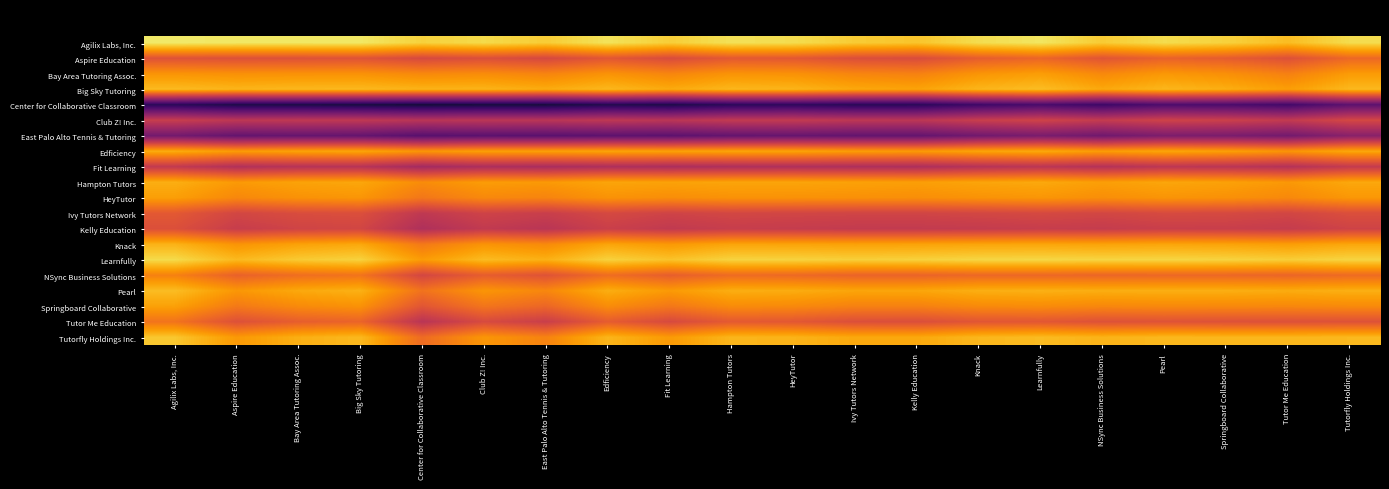

Reading right to left, extract all data points from this chart.

Agilix Labs, Inc.: Tutorfly Holdings Inc.=2020.6	Tutor Me Education=2017.4	Springboard Collaborative=2019.5	Pearl=2020.6	NSync Business Solutions=2018.8	Learnfully=2021.6	Knack=2020.6	Kelly Education=2018.2	Ivy Tutors Network=2018.9	HeyTutor=2020.7	Hampton Tutors=2021.1	Fit Learning=2019.1	Edficiency=2021.3	East Palo Alto Tennis & Tutoring=2018.9	Club Z! Inc.=2020.4	Center for Collaborative Classroom=2019.5	Big Sky Tutoring=2021.8	Bay Area Tutoring Assoc.=2021.7	Aspire Education=2021.7	Agilix Labs, Inc.=2022.0
Aspire Education: Tutorfly Holdings Inc.=2008.2	Tutor Me Education=2005.0	Springboard Collaborative=2006.7	Pearl=2007.5	NSync Business Solutions=2005.6	Learnfully=2007.9	Knack=2006.8	Kelly Education=2004.3	Ivy Tutors Network=2004.7	HeyTutor=2006.1	Hampton Tutors=2006.2	Fit Learning=2004.3	Edficiency=2005.9	East Palo Alto Tennis & Tutoring=2003.7	Club Z! Inc.=2004.7	Center for Collaborative Classroom=2003.9	Big Sky Tutoring=2005.4	Bay Area Tutoring Assoc.=2005.1	Aspire Education=2005.0	Agilix Labs, Inc.=2005.3
Bay Area Tutoring Assoc.: Tutorfly Holdings Inc.=2014.0	Tutor Me Education=2011.1	Springboard Collaborative=2012.8	Pearl=2013.6	NSync Business Solutions=2012.0	Learnfully=2014.3	Knack=2013.3	Kelly Education=2011.2	Ivy Tutors Network=2011.6	HeyTutor=2013.0	Hampton Tutors=2013.2	Fit Learning=2011.7	Edficiency=2013.2	East Palo Alto Tennis & Tutoring=2011.5	Club Z! Inc.=2012.4	Center for Collaborative Classroom=2012.0	Big Sky Tutoring=2013.1	Bay Area Tutoring Assoc.=2013.0	Aspire Education=2012.9	Agilix Labs, Inc.=2013.3
Big Sky Tutoring: Tutorfly Holdings Inc.=2017.0	Tutor Me Education=2014.3	Springboard Collaborative=2016.0	Pearl=2016.8	NSync Business Solutions=2015.4	Learnfully=2017.5	Knack=2016.7	Kelly Education=2014.8	Ivy Tutors Network=2015.3	HeyTutor=2016.6	Hampton Tutors=2016.8	Fit Learning=2015.6	Edficiency=2016.9	East Palo Alto Tennis & Tutoring=2015.7	Club Z! Inc.=2016.5	Center for Collaborative Classroom=2016.4	Big Sky Tutoring=2017.0	Bay Area Tutoring Assoc.=2016.9	Aspire Education=2016.6	Agilix Labs, Inc.=2017.2
Center for Collaborative Classroom: Tutorfly Holdings Inc.=1988.3	Tutor Me Education=1985.2	Springboard Collaborative=1986.2	Pearl=1986.5	NSync Business Solutions=1984.6	Learnfully=1986.0	Knack=1984.7	Kelly Education=1982.5	Ivy Tutors Network=1982.4	HeyTutor=1983.0	Hampton Tutors=1982.6	Fit Learning=1981.1	Edficiency=1981.6	East Palo Alto Tennis & Tutoring=1980.2	Club Z! Inc.=1980.3	Center for Collaborative Classroom=1980.0	Big Sky Tutoring=1980.6	Bay Area Tutoring Assoc.=1981.0	Aspire Education=1981.1	Agilix Labs, Inc.=1982.5
Club Z! Inc.: Tutorfly Holdings Inc.=2003.6	Tutor Me Education=2001.0	Springboard Collaborative=2002.2	Pearl=2002.6	NSync Business Solutions=2001.2	Learnfully=2002.7	Knack=2001.8	Kelly Education=2000.1	Ivy Tutors Network=2000.3	HeyTutor=2001.0	Hampton Tutors=2000.9	Fit Learning=1999.9	Edficiency=2000.5	East Palo Alto Tennis & Tutoring=1999.8	Club Z! Inc.=2000.0	Center for Collaborative Classroom=1999.7	Big Sky Tutoring=2000.5	Bay Area Tutoring Assoc.=2000.6	Aspire Education=2000.3	Agilix Labs, Inc.=2001.7
East Palo Alto Tennis & Tutoring: Tutorfly Holdings Inc.=1993.7	Tutor Me Education=1991.1	Springboard Collaborative=1992.0	Pearl=1992.2	NSync Business Solutions=1990.7	Learnfully=1991.8	Knack=1990.8	Kelly Education=1989.2	Ivy Tutors Network=1989.1	HeyTutor=1989.5	Hampton Tutors=1989.2	Fit Learning=1988.3	Edficiency=1988.4	East Palo Alto Tennis & Tutoring=1988.0	Club Z! Inc.=1988.2	Center for Collaborative Classroom=1987.8	Big Sky Tutoring=1989.3	Bay Area Tutoring Assoc.=1989.5	Aspire Education=1989.3	Agilix Labs, Inc.=1991.1
Edficiency: Tutorfly Holdings Inc.=2015.4	Tutor Me Education=2013.3	Springboard Collaborative=2014.5	Pearl=2015.1	NSync Business Solutions=2014.2	Learnfully=2015.5	Knack=2015.0	Kelly Education=2014.0	Ivy Tutors Network=2014.3	HeyTutor=2014.9	Hampton Tutors=2015.0	Fit Learning=2014.7	Edficiency=2015.0	East Palo Alto Tennis & Tutoring=2014.6	Club Z! Inc.=2014.5	Center for Collaborative Classroom=2013.4	Big Sky Tutoring=2015.1	Bay Area Tutoring Assoc.=2014.8	Aspire Education=2014.1	Agilix Labs, Inc.=2015.7
Fit Learning: Tutorfly Holdings Inc.=2001.1	Tutor Me Education=1999.0	Springboard Collaborative=1999.9	Pearl=2000.2	NSync Business Solutions=1999.0	Learnfully=2000.0	Knack=1999.3	Kelly Education=1998.2	Ivy Tutors Network=1998.2	HeyTutor=1998.5	Hampton Tutors=1998.3	Fit Learning=1998.0	Edficiency=1998.3	East Palo Alto Tennis & Tutoring=1997.7	Club Z! Inc.=1998.1	Center for Collaborative Classroom=1996.9	Big Sky Tutoring=1999.4	Bay Area Tutoring Assoc.=1999.4	Aspire Education=1998.7	Agilix Labs, Inc.=2000.9
Hampton Tutors: Tutorfly Holdings Inc.=2015.3	Tutor Me Education=2013.6	Springboard Collaborative=2014.6	Pearl=2015.1	NSync Business Solutions=2014.4	Learnfully=2015.4	Knack=2015.0	Kelly Education=2014.4	Ivy Tutors Network=2014.6	HeyTutor=2015.0	Hampton Tutors=2015.0	Fit Learning=2014.7	Edficiency=2015.0	East Palo Alto Tennis & Tutoring=2013.8	Club Z! Inc.=2014.1	Center for Collaborative Classroom=2012.4	Big Sky Tutoring=2015.2	Bay Area Tutoring Assoc.=2014.8	Aspire Education=2013.8	Agilix Labs, Inc.=2015.9
HeyTutor: Tutorfly Holdings Inc.=2013.5	Tutor Me Education=2012.0	Springboard Collaborative=2012.9	Pearl=2013.3	NSync Business Solutions=2012.6	Learnfully=2013.4	Knack=2013.1	Kelly Education=2012.6	Ivy Tutors Network=2012.9	HeyTutor=2013.0	Hampton Tutors=2013.0	Fit Learning=2012.5	Edficiency=2013.1	East Palo Alto Tennis & Tutoring=2011.5	Club Z! Inc.=2012.0	Center for Collaborative Classroom=2010.0	Big Sky Tutoring=2013.4	Bay Area Tutoring Assoc.=2013.0	Aspire Education=2011.9	Agilix Labs, Inc.=2014.3
Ivy Tutors Network: Tutorfly Holdings Inc.=2004.7	Tutor Me Education=2003.2	Springboard Collaborative=2003.8	Pearl=2004.0	NSync Business Solutions=2003.3	Learnfully=2003.8	Knack=2003.4	Kelly Education=2003.0	Ivy Tutors Network=2003.0	HeyTutor=2003.1	Hampton Tutors=2003.4	Fit Learning=2002.8	Edficiency=2003.7	East Palo Alto Tennis & Tutoring=2001.9	Club Z! Inc.=2002.7	Center for Collaborative Classroom=2000.6	Big Sky Tutoring=2004.7	Bay Area Tutoring Assoc.=2004.3	Aspire Education=2003.3	Agilix Labs, Inc.=2006.1
Kelly Education: Tutorfly Holdings Inc.=2002.7	Tutor Me Education=2001.4	Springboard Collaborative=2001.8	Pearl=2001.9	NSync Business Solutions=2001.3	Learnfully=2001.6	Knack=2001.2	Kelly Education=2001.0	Ivy Tutors Network=2001.0	HeyTutor=2001.4	Hampton Tutors=2001.6	Fit Learning=2000.8	Edficiency=2002.1	East Palo Alto Tennis & Tutoring=1999.8	Club Z! Inc.=2000.9	Center for Collaborative Classroom=1998.5	Big Sky Tutoring=2003.2	Bay Area Tutoring Assoc.=2002.8	Aspire Education=2001.7	Agilix Labs, Inc.=2004.8
Knack: Tutorfly Holdings Inc.=2015.2	Tutor Me Education=2014.2	Springboard Collaborative=2014.8	Pearl=2015.0	NSync Business Solutions=2014.8	Learnfully=2015.1	Knack=2015.0	Kelly Education=2014.8	Ivy Tutors Network=2014.6	HeyTutor=2014.9	Hampton Tutors=2015.0	Fit Learning=2013.7	Edficiency=2015.0	East Palo Alto Tennis & Tutoring=2012.2	Club Z! Inc.=2013.2	Center for Collaborative Classroom=2010.3	Big Sky Tutoring=2015.3	Bay Area Tutoring Assoc.=2014.7	Aspire Education=2013.2	Agilix Labs, Inc.=2016.4
Learnfully: Tutorfly Holdings Inc.=2019.8	Tutor Me Education=2019.1	Springboard Collaborative=2019.6	Pearl=2019.9	NSync Business Solutions=2019.8	Learnfully=2020.0	Knack=2019.9	Kelly Education=2019.4	Ivy Tutors Network=2019.2	HeyTutor=2019.6	Hampton Tutors=2019.6	Fit Learning=2018.0	Edficiency=2019.5	East Palo Alto Tennis & Tutoring=2016.2	Club Z! Inc.=2017.3	Center for Collaborative Classroom=2014.0	Big Sky Tutoring=2019.5	Bay Area Tutoring Assoc.=2018.7	Aspire Education=2017.1	Agilix Labs, Inc.=2020.4
NSync Business Solutions: Tutorfly Holdings Inc.=2008.5	Tutor Me Education=2007.9	Springboard Collaborative=2008.1	Pearl=2008.1	NSync Business Solutions=2008.0	Learnfully=2008.2	Knack=2008.2	Kelly Education=2007.7	Ivy Tutors Network=2007.7	HeyTutor=2008.4	Hampton Tutors=2008.6	Fit Learning=2007.0	Edficiency=2008.8	East Palo Alto Tennis & Tutoring=2005.3	Club Z! Inc.=2006.8	Center for Collaborative Classroom=2003.4	Big Sky Tutoring=2009.6	Bay Area Tutoring Assoc.=2009.0	Aspire Education=2007.4	Agilix Labs, Inc.=2011.2
Pearl: Tutorfly Holdings Inc.=2016.0	Tutor Me Education=2015.7	Springboard Collaborative=2015.9	Pearl=2016.0	NSync Business Solutions=2015.9	Learnfully=2016.1	Knack=2016.0	Kelly Education=2015.1	Ivy Tutors Network=2015.0	HeyTutor=2015.7	Hampton Tutors=2015.9	Fit Learning=2013.8	Edficiency=2015.9	East Palo Alto Tennis & Tutoring=2011.8	Club Z! Inc.=2013.4	Center for Collaborative Classroom=2009.5	Big Sky Tutoring=2016.2	Bay Area Tutoring Assoc.=2015.4	Aspire Education=2013.5	Agilix Labs, Inc.=2017.4
Springboard Collaborative: Tutorfly Holdings Inc.=2012.1	Tutor Me Education=2011.9	Springboard Collaborative=2012.0	Pearl=2012.1	NSync Business Solutions=2011.9	Learnfully=2012.4	Knack=2012.2	Kelly Education=2011.2	Ivy Tutors Network=2011.2	HeyTutor=2012.1	Hampton Tutors=2012.4	Fit Learning=2010.1	Edficiency=2012.5	East Palo Alto Tennis & Tutoring=2008.0	Club Z! Inc.=2009.8	Center for Collaborative Classroom=2005.8	Big Sky Tutoring=2013.0	Bay Area Tutoring Assoc.=2012.2	Aspire Education=2010.3	Agilix Labs, Inc.=2014.6
Tutor Me Education: Tutorfly Holdings Inc.=2005.2	Tutor Me Education=2005.0	Springboard Collaborative=2005.1	Pearl=2005.3	NSync Business Solutions=2005.1	Learnfully=2005.9	Knack=2005.8	Kelly Education=2004.6	Ivy Tutors Network=2004.8	HeyTutor=2006.0	Hampton Tutors=2006.4	Fit Learning=2004.0	Edficiency=2006.7	East Palo Alto Tennis & Tutoring=2001.9	Club Z! Inc.=2004.0	Center for Collaborative Classroom=1999.8	Big Sky Tutoring=2007.7	Bay Area Tutoring Assoc.=2006.9	Aspire Education=2005.0	Agilix Labs, Inc.=2009.6
Tutorfly Holdings Inc.: Tutorfly Holdings Inc.=2017.0	Tutor Me Education=2016.8	Springboard Collaborative=2016.8	Pearl=2017.0	NSync Business Solutions=2016.5	Learnfully=2017.2	Knack=2016.8	Kelly Education=2015.3	Ivy Tutors Network=2015.3	HeyTutor=2016.5	Hampton Tutors=2016.7	Fit Learning=2013.9	Edficiency=2016.6	East Palo Alto Tennis & Tutoring=2011.3	Club Z! Inc.=2013.4	Center for Collaborative Classroom=2008.7	Big Sky Tutoring=2017.0	Bay Area Tutoring Assoc.=2016.0	Aspire Education=2013.8	Agilix Labs, Inc.=2018.4